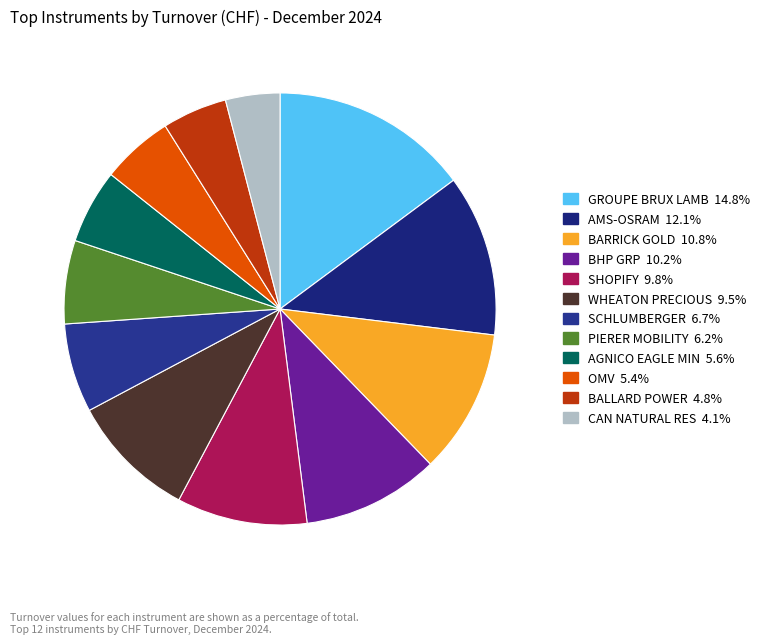

Is CAN NATURAL RES the majority of the pie?

No